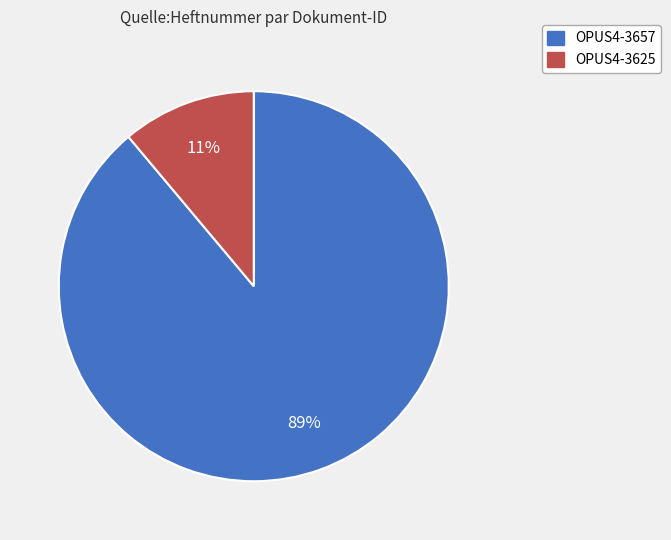

Does any single category account for the majority?

Yes